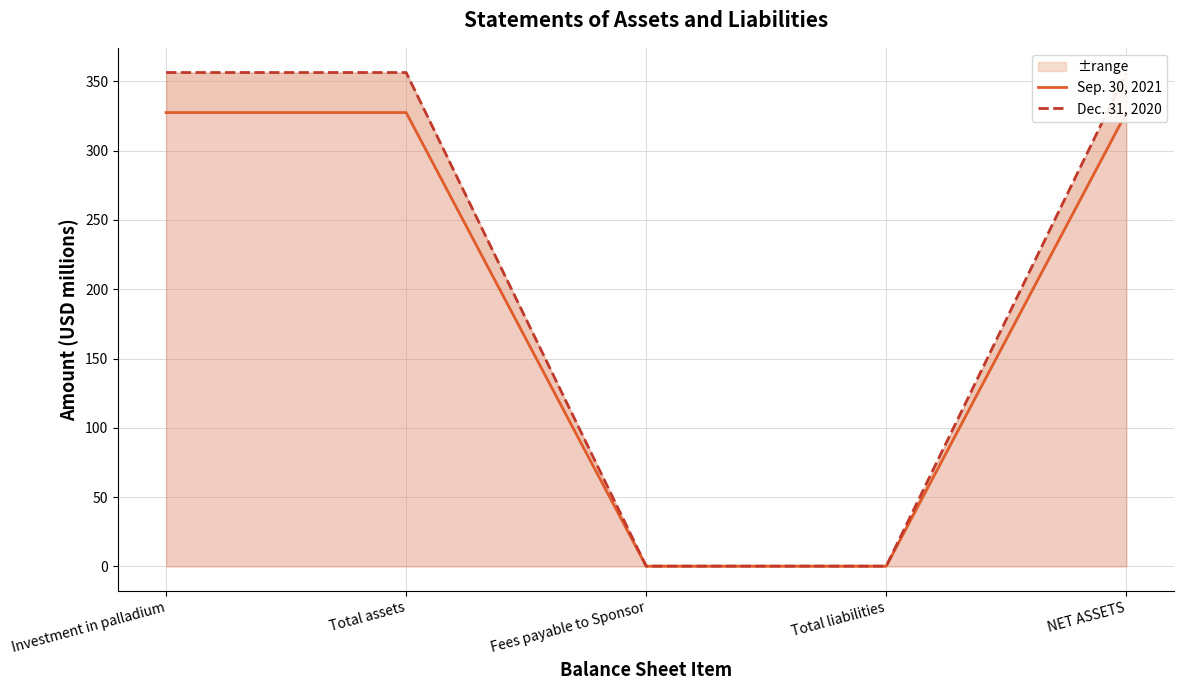

What is the total value across all series at Total assets?

684.0